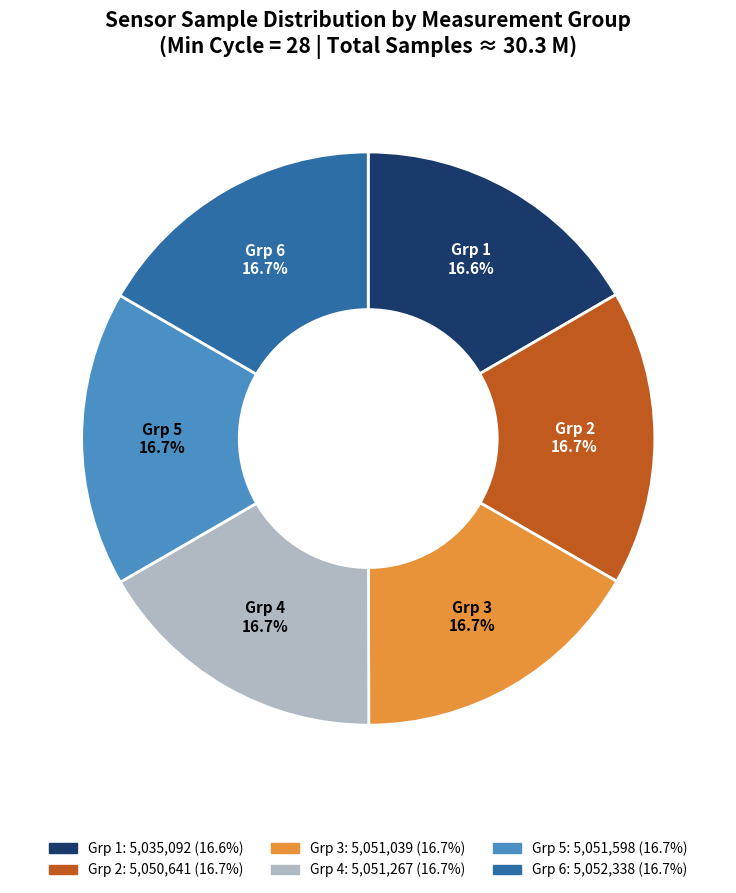

Is there any slice that represents more than half of the pie?

No